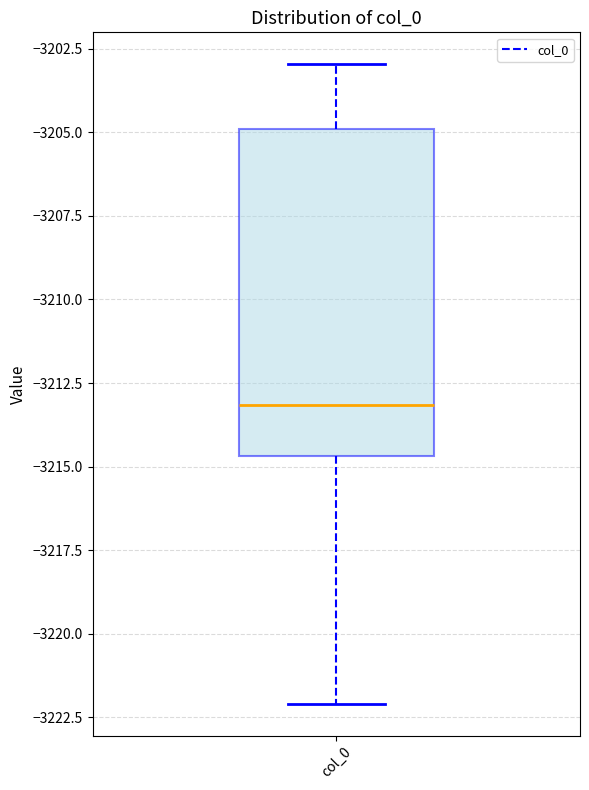

Transcribe this box plot: give where the median line is, the range the box spans, and where the two whiskers end, as read against the y-axis. The values are not printed on the chart, so give them approximately, as read against the axis.

median -3213.0, box -3214.5 to -3205.0, whiskers -3222.0 to -3203.0